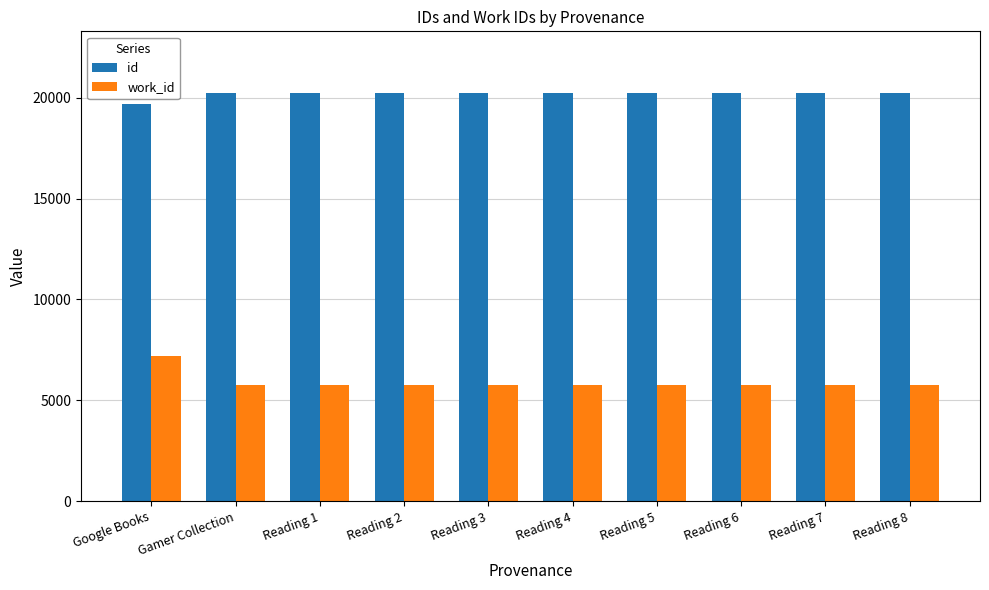

At Reading 3, list the series in order from smallest to largest.

work_id, id